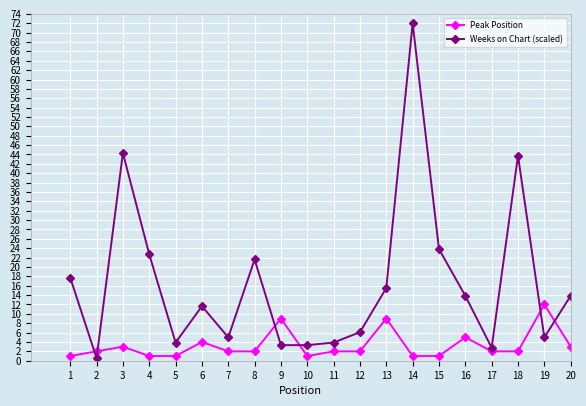

Is it true that Weeks on Chart (scaled) equals 9.7 at 4?

False